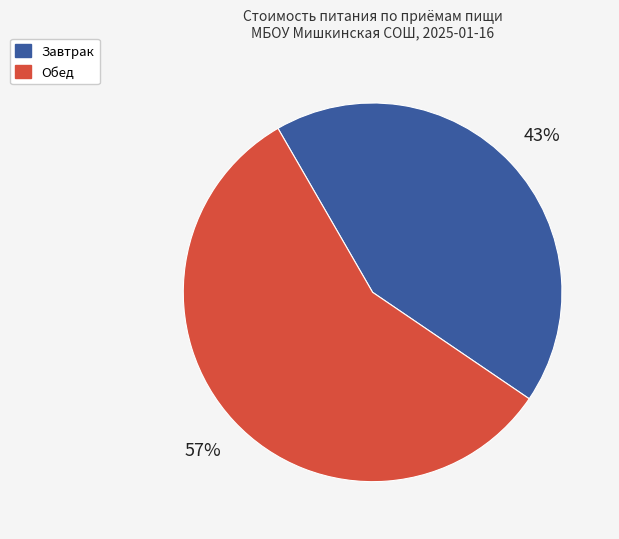

What percentage is the Завтрак slice, to the nearest percent?

43%